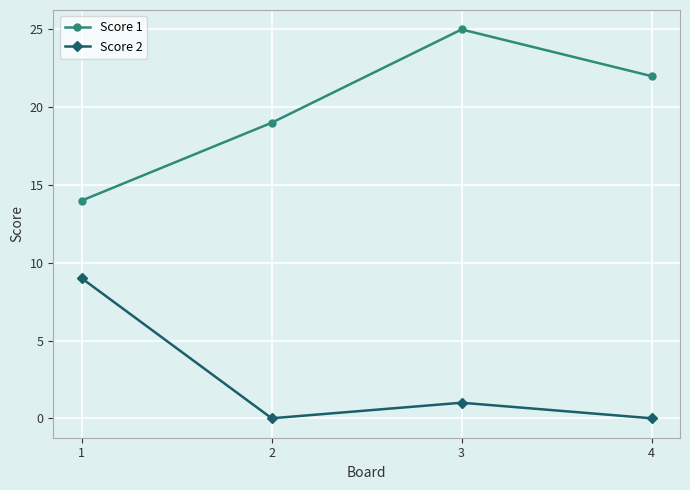

How many values in the Score 2 series are below 1?

2